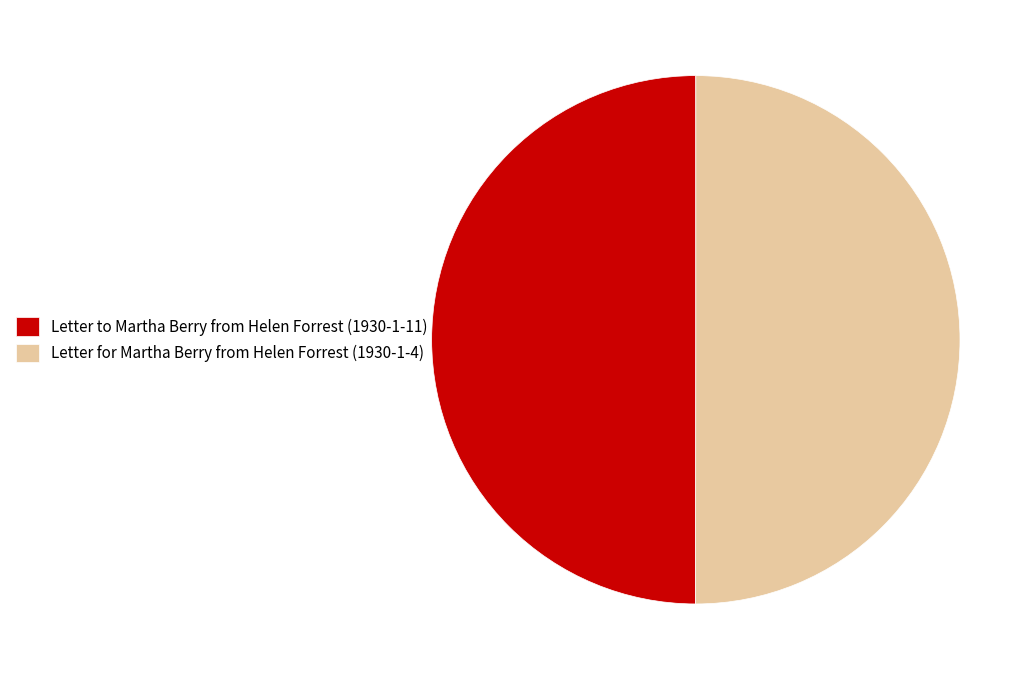

True or false: Letter to Martha Berry from Helen Forrest (1930-1-11) accounts for 59% of the total.

False